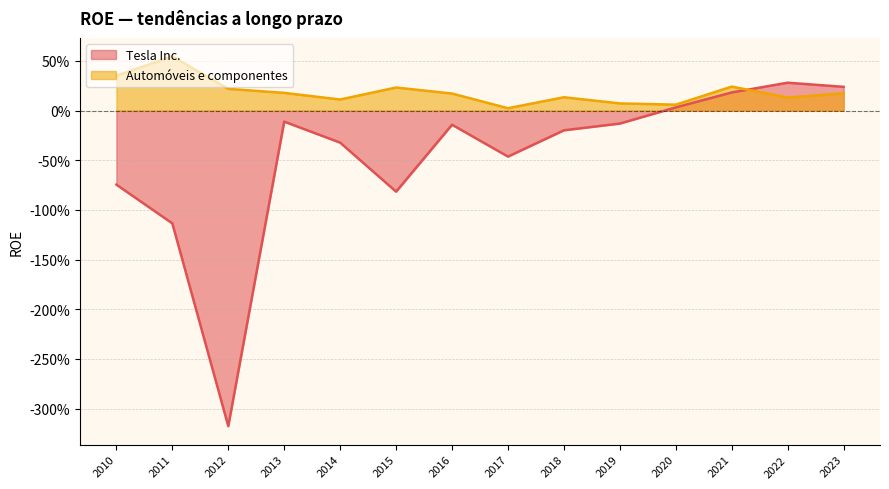

What is the average value of the Automóveis e componentes series?

0.2